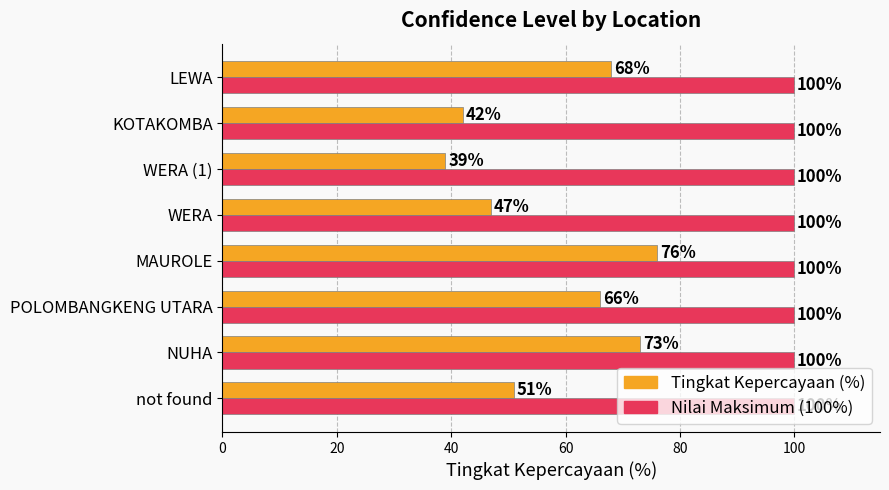

Between MAUROLE and KOTAKOMBA, which series saw the biggest shift?

Tingkat Kepercayaan (%)